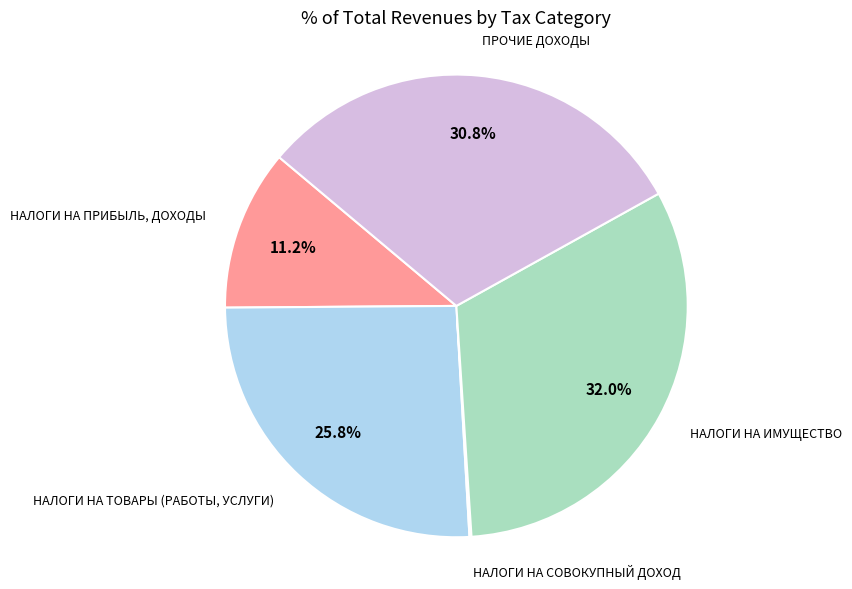

What is the largest slice in the pie chart?

НАЛОГИ НА ИМУЩЕСТВО